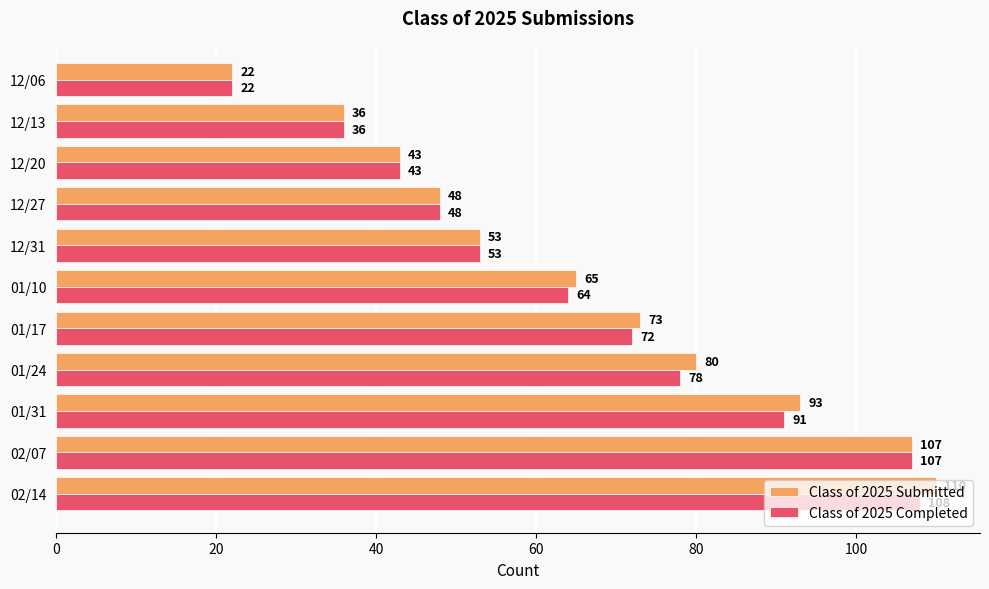

Which series has the largest total across all categories?

Class of 2025 Submitted